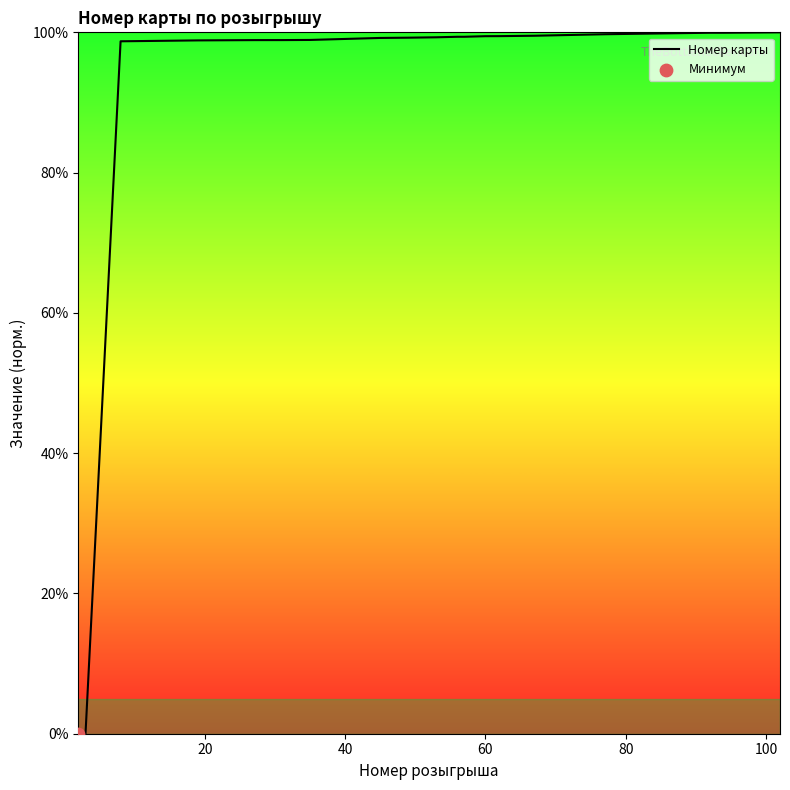

What is the maximum value shown in the chart?

100.0